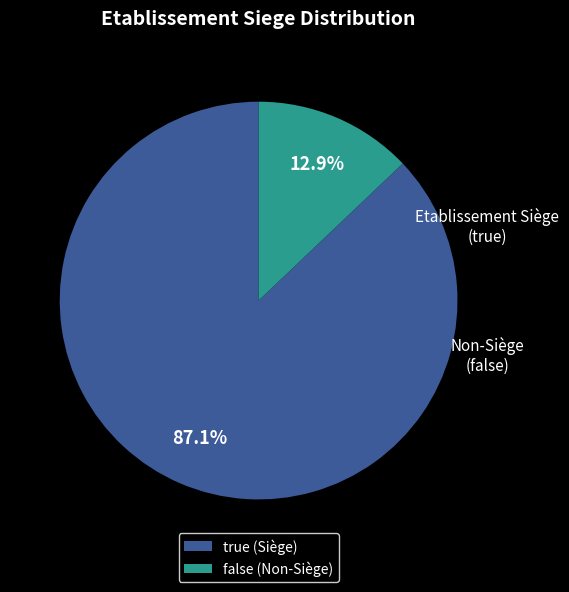

Approximately how many times larger is the value at false compared to true?

0.1